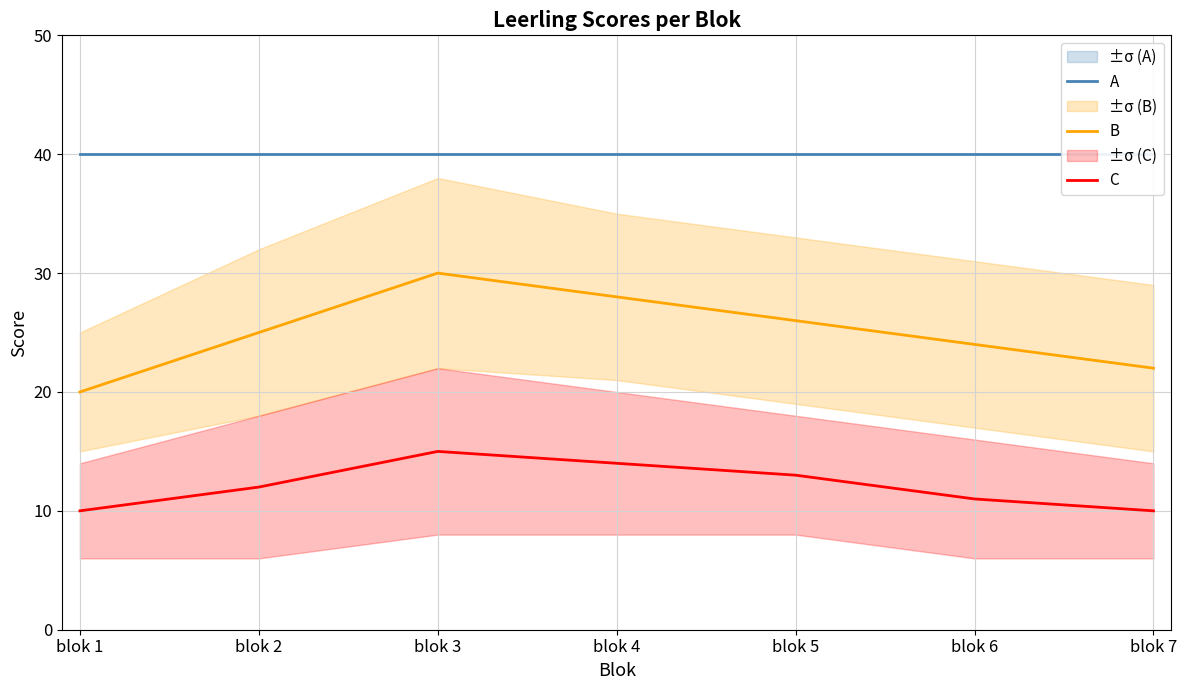

Which label corresponds to the largest value in the chart?

blok 1